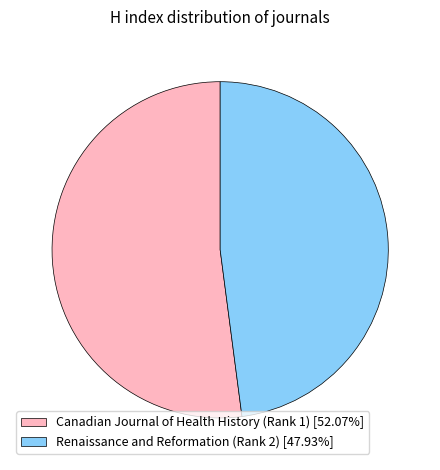

True or false: Canadian Journal of Health History (Rank 1) accounts for 52% of the total.

True